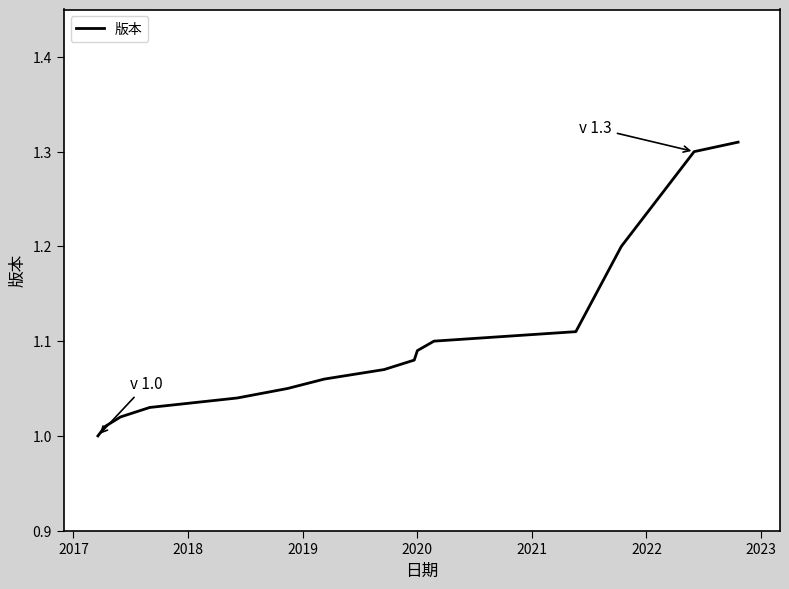

What is the difference between the maximum and minimum values?

0.3